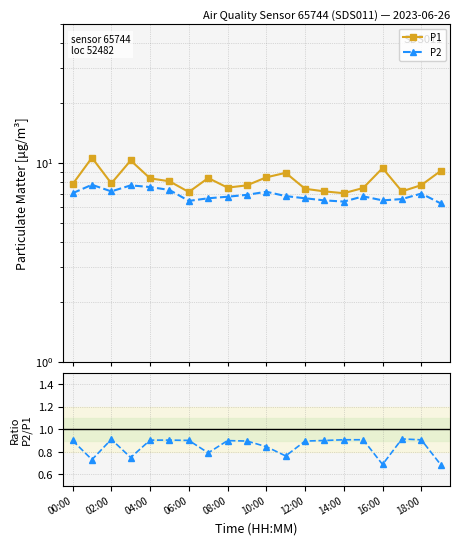

Which has a higher value, 12:00 or 10:00?

10:00